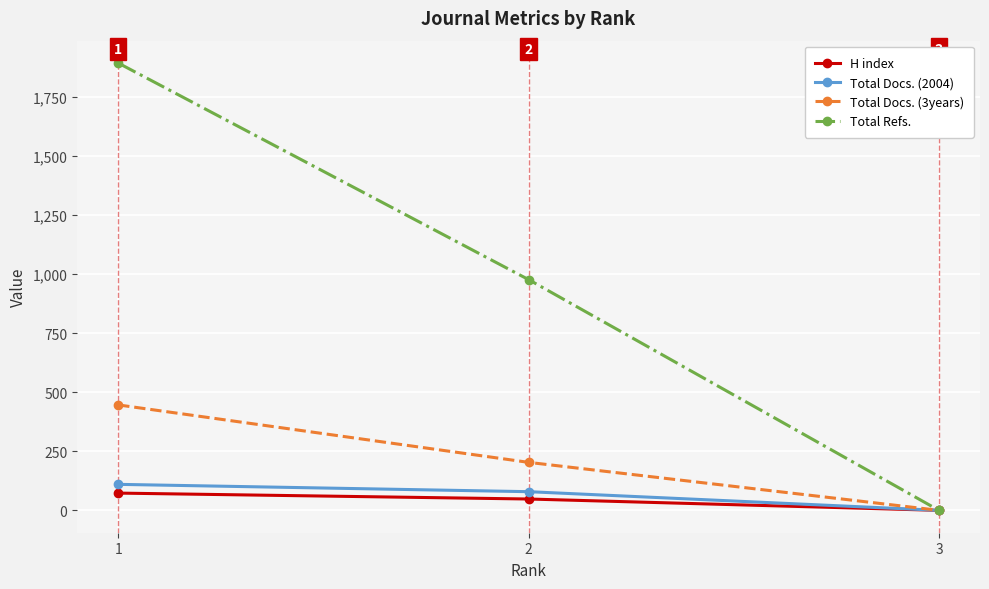

Where is H index nearest to the value 36?

2